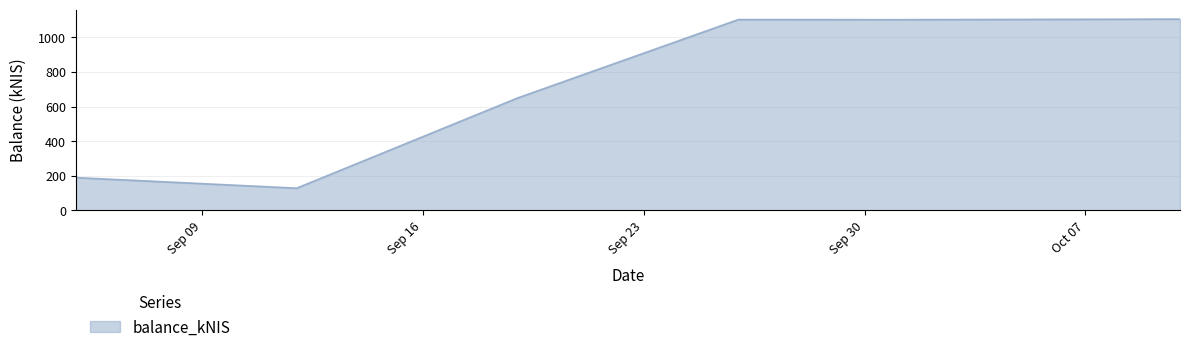

What is the average value?

713.2